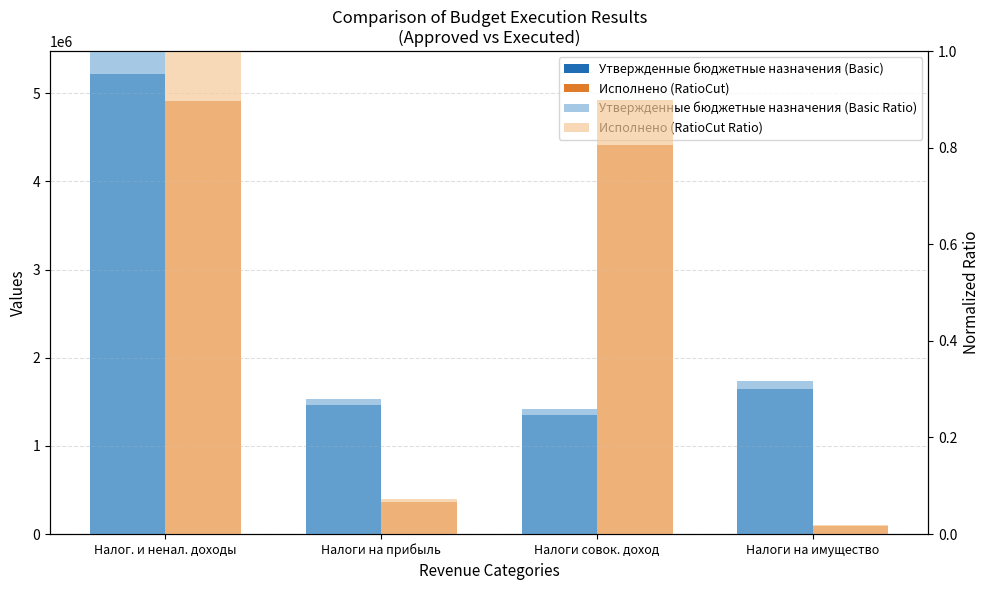

Rank the series at Налоги на имущество from highest to lowest value.

Утвержденные бюджетные назначения (Basic), Исполнено (RatioCut), Утвержденные бюджетные назначения (Basic Ratio), Исполнено (RatioCut Ratio)